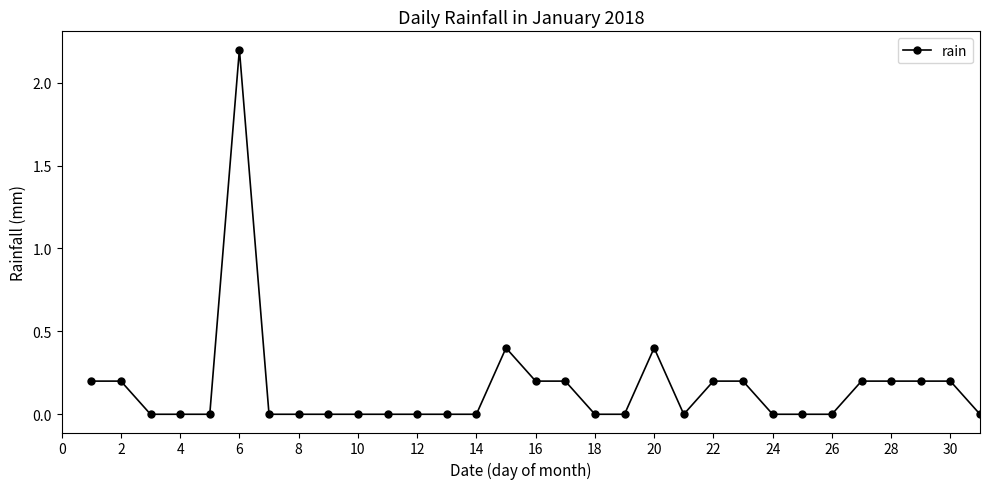

Does the chart have visible grid lines?

No